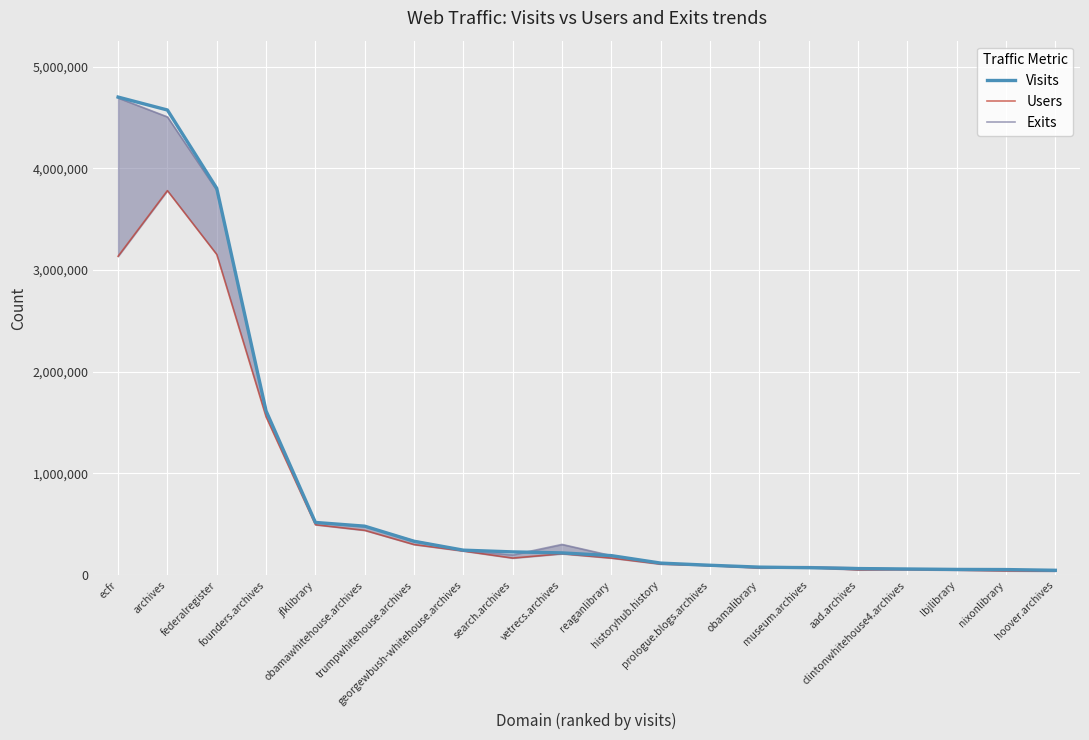

What is the label of the 2nd point from the left?

archives